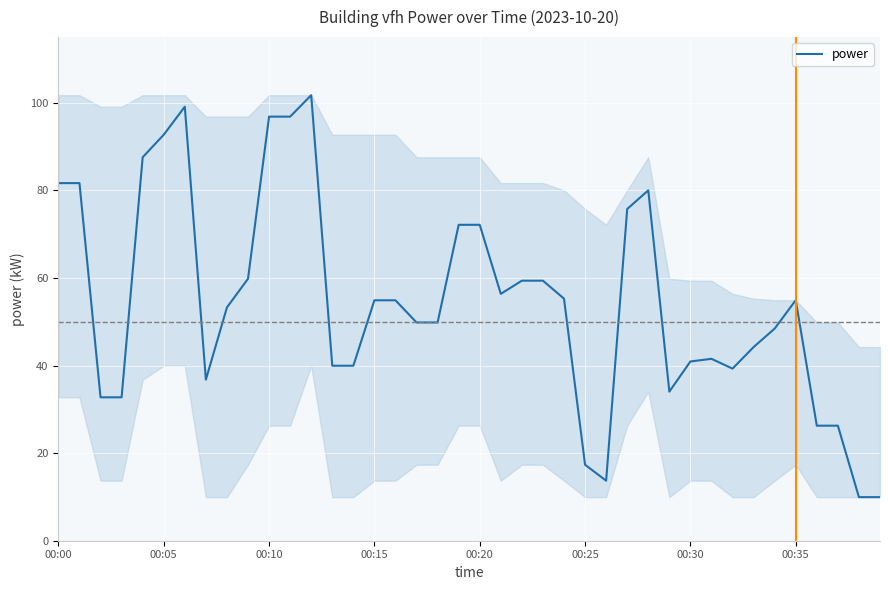

What is the difference between the maximum and minimum values?

91.8